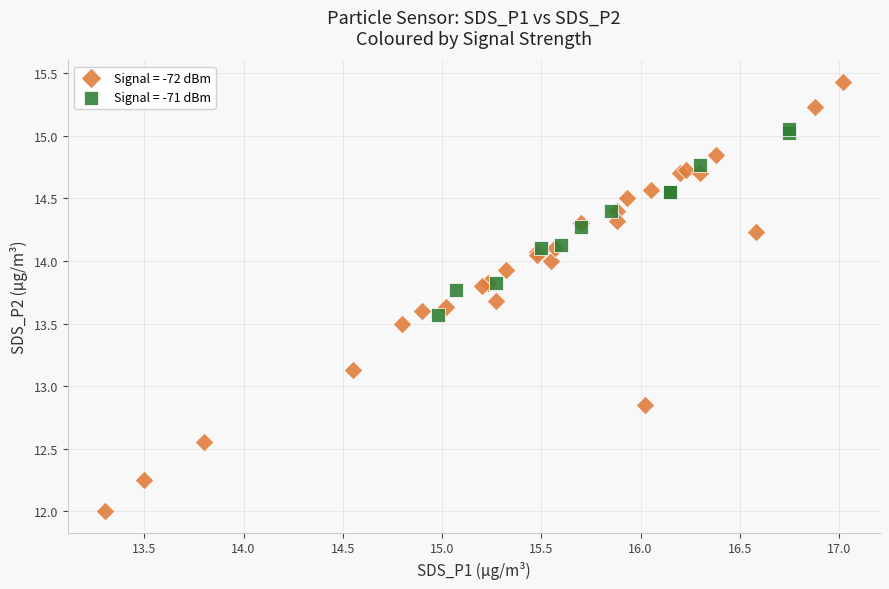

Which series has the widest spread of Y values?

Signal = -72 dBm